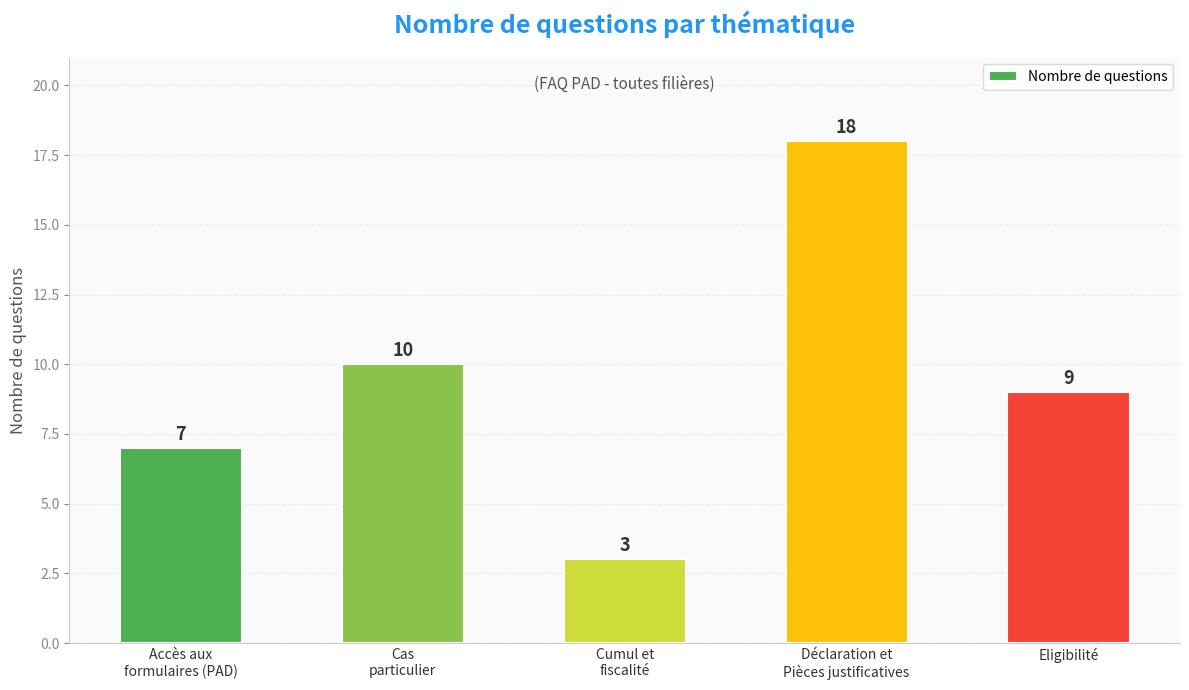

What is the average value?

9